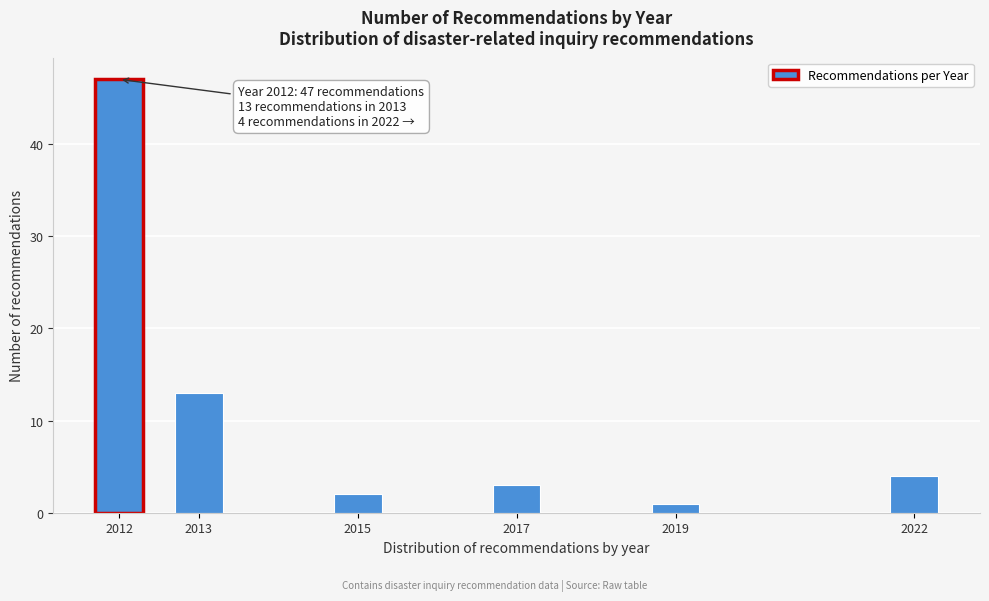

Reading right to left, what are all the values shown in this chart?

2022=4	2019=1	2017=3	2015=2	2013=13	2012=47